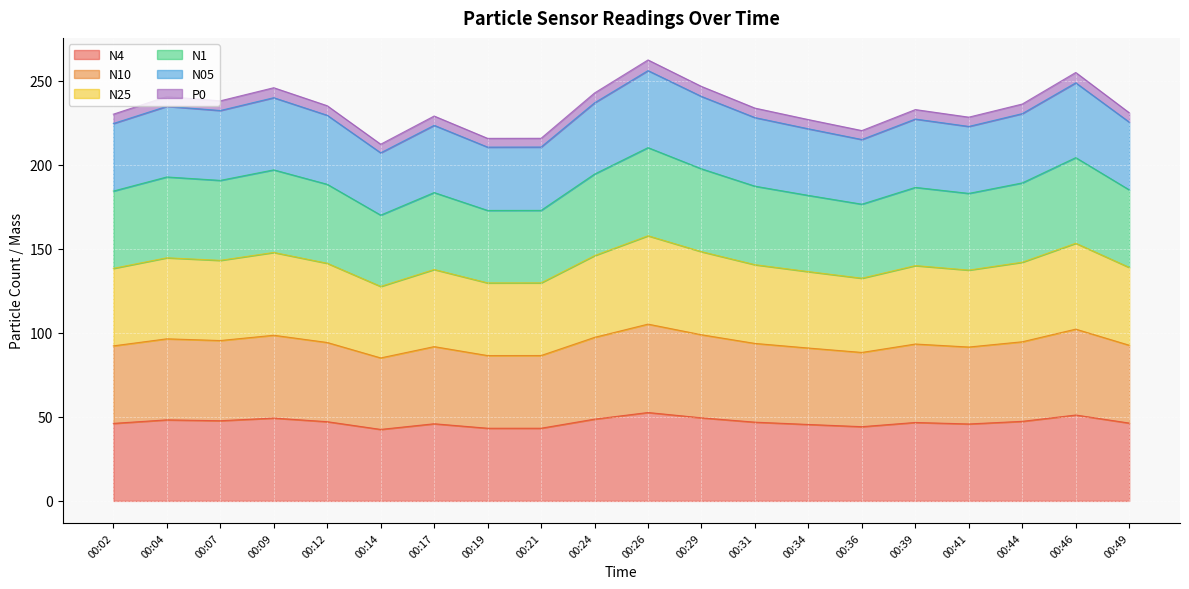

What are all the series names shown in the legend?

N4, N10, N25, N1, N05, P0